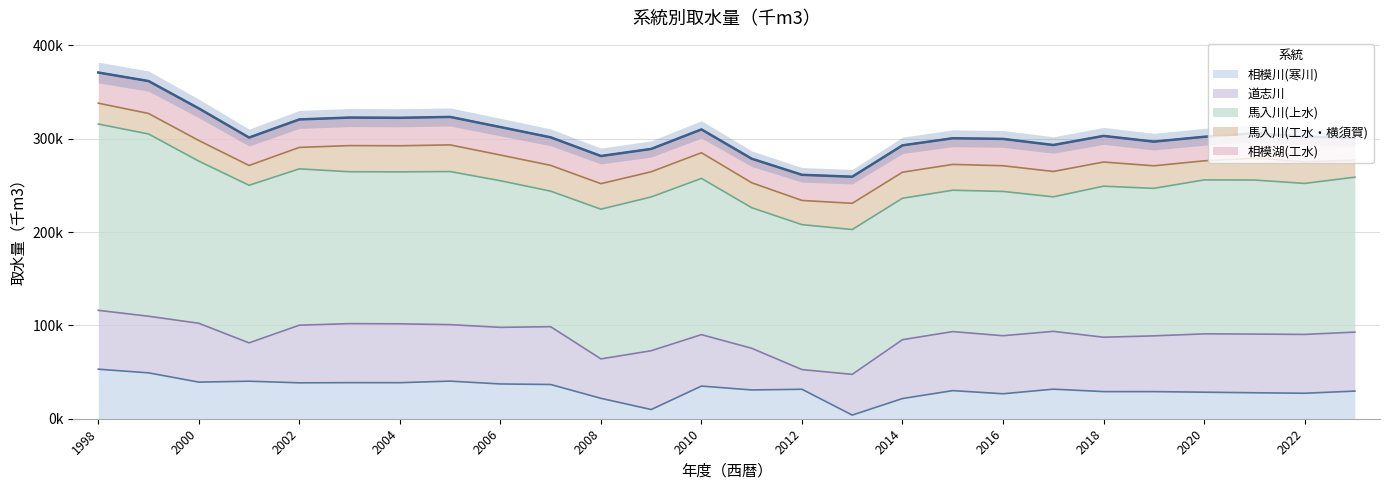

True or false: 相模湖(工水) and 馬入川(上水) intersect in this chart.

False